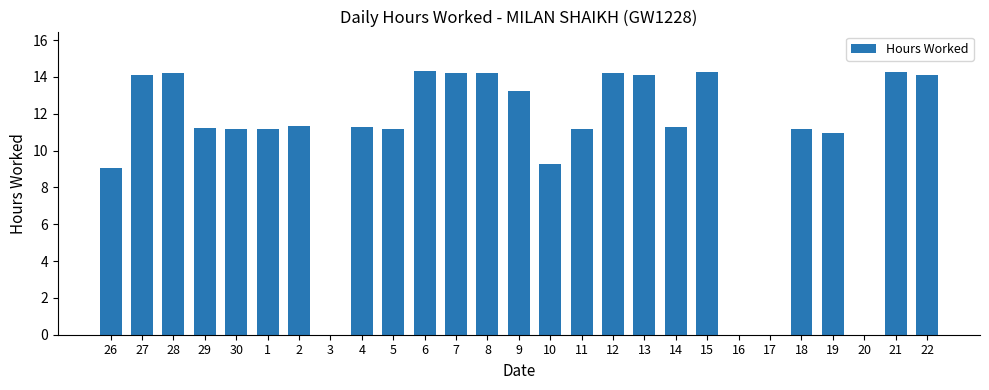

What is the sum of all values?

285.5